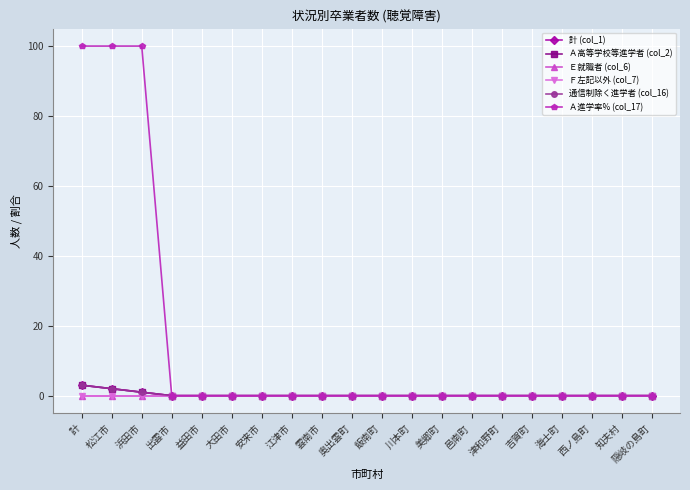

Rank the series at 飯南町 from lowest to highest value.

計 (col_1), Ａ高等学校等進学者 (col_2), Ｅ就職者 (col_6), Ｆ左記以外 (col_7), 通信制除く進学者 (col_16), Ａ進学率% (col_17)